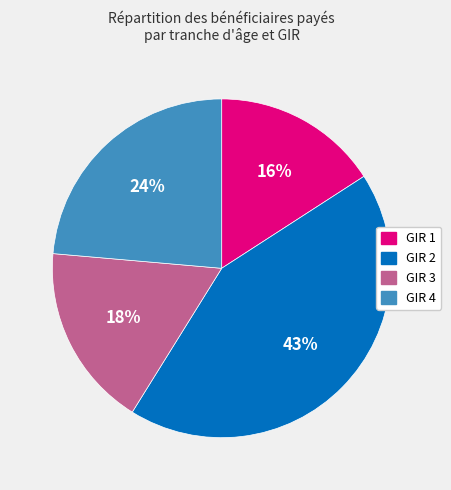

To the nearest percent, what is the average slice percentage?

25%